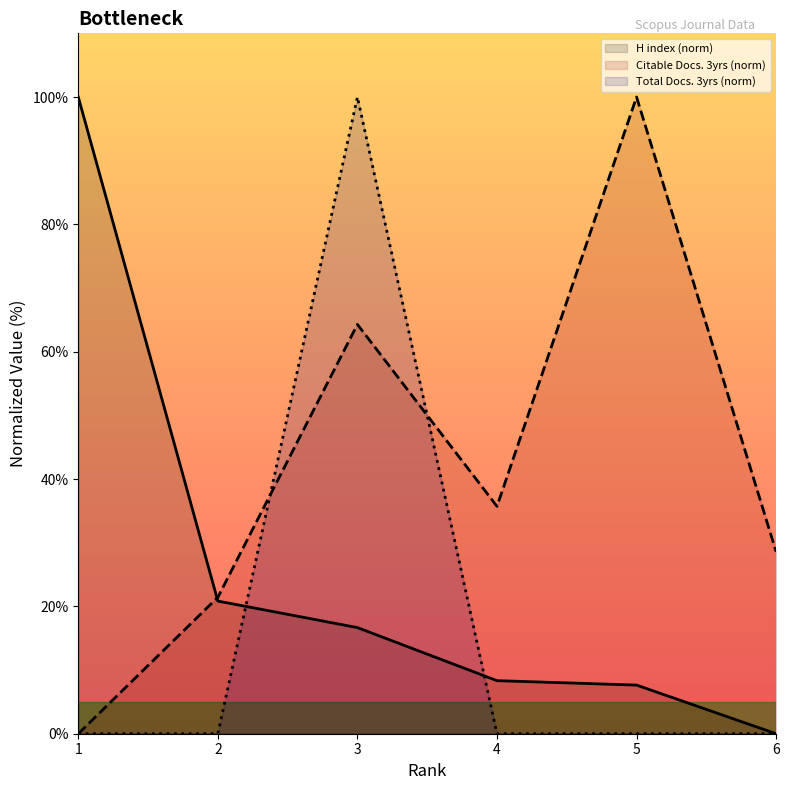

At 5, list the series in order from largest to smallest.

Citable Docs. 3yrs (norm), H index (norm), Total Docs. 3yrs (norm)